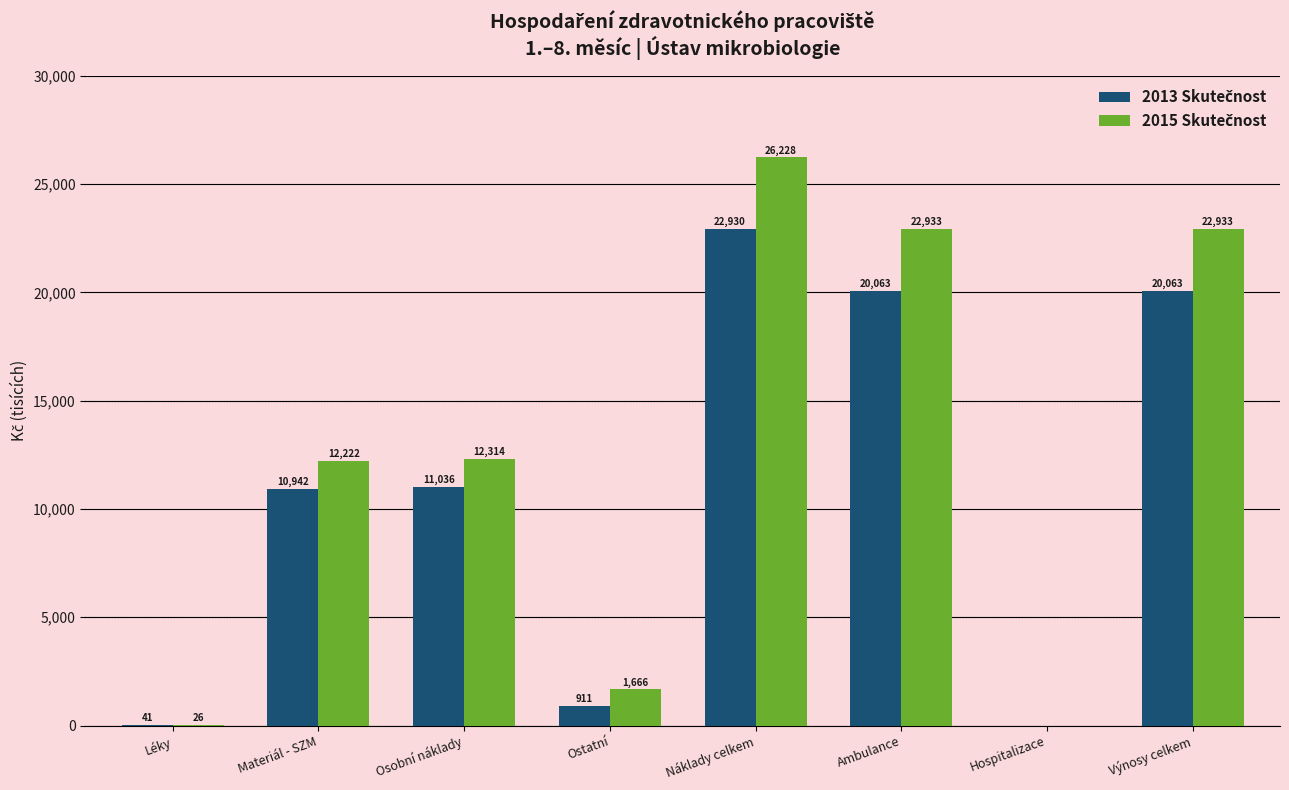

How many groups of bars are there?

8